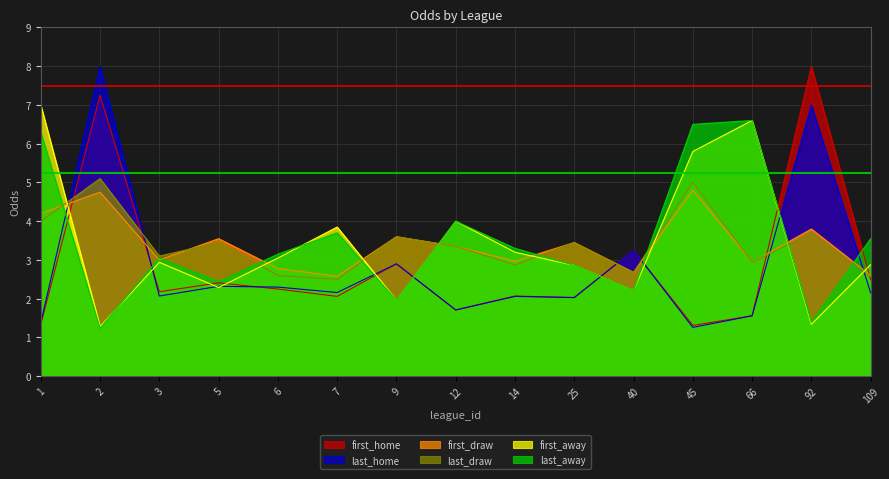

Which series has the largest total across all categories?

last_away